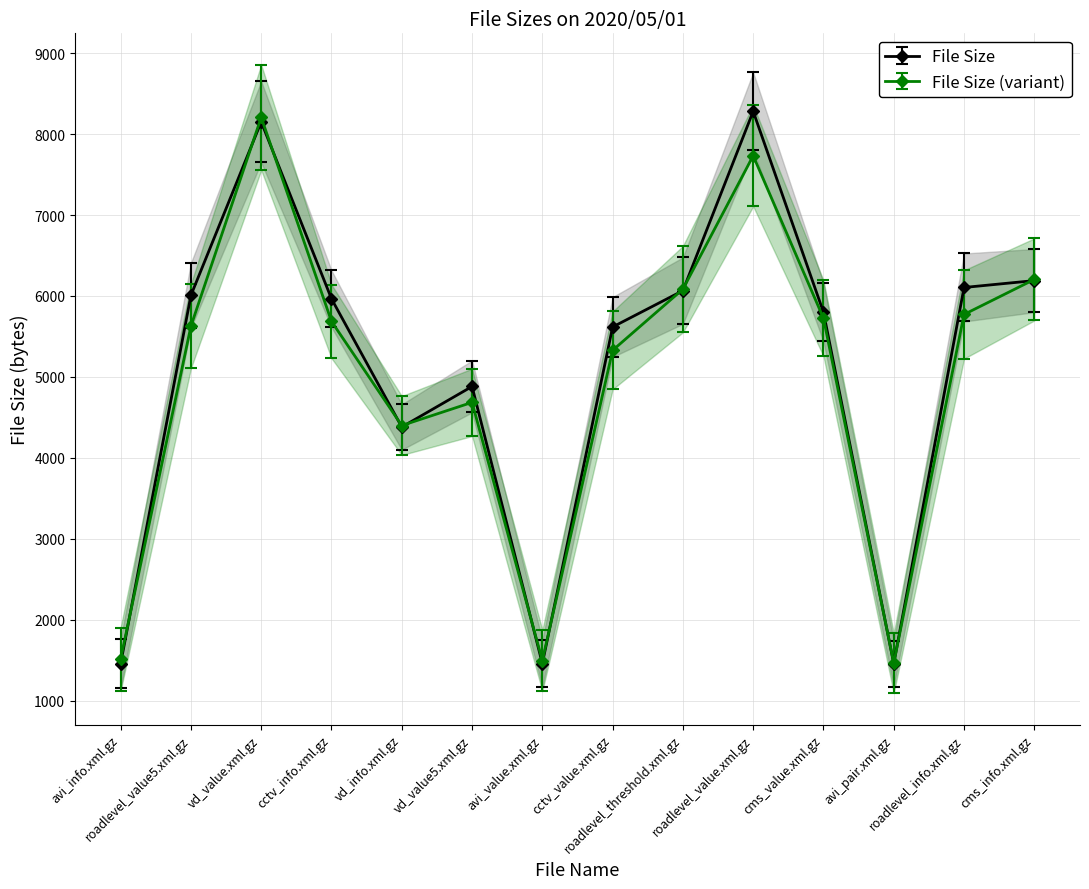

How many lines are shown in the chart?

1